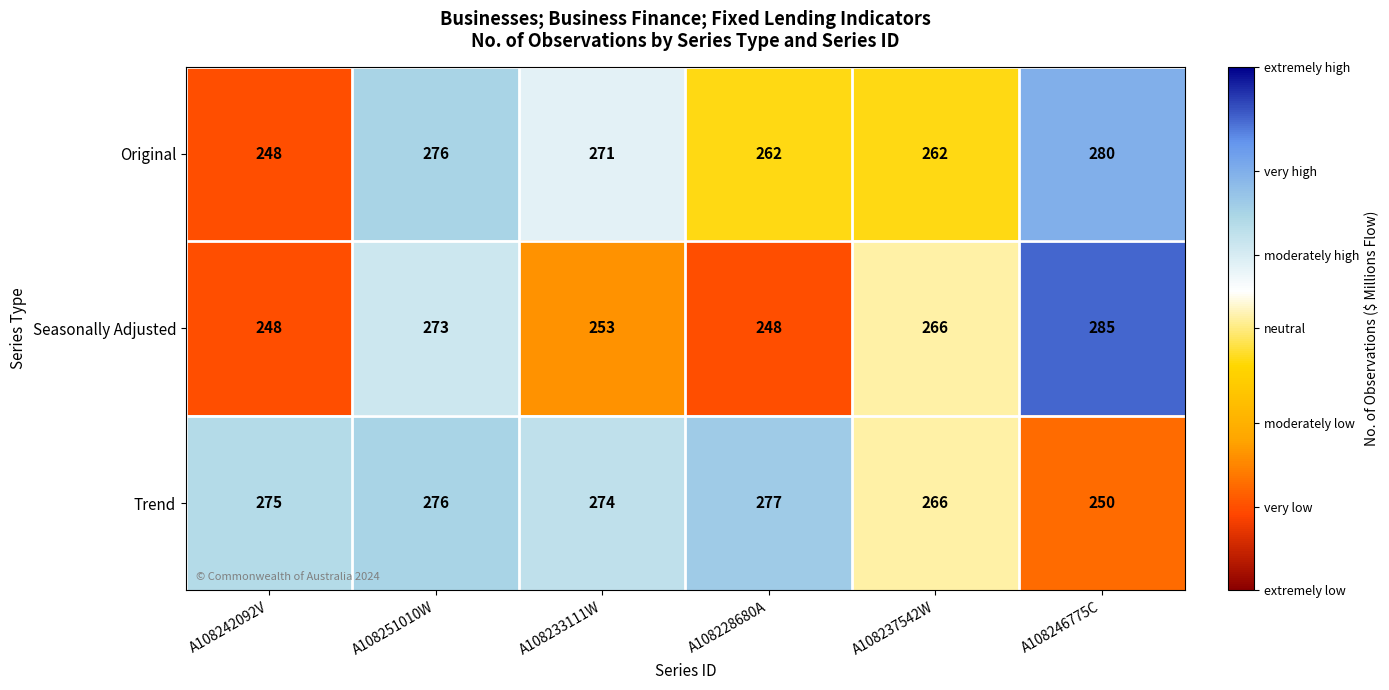

What is the difference between the highest and lowest values at A108242092V?

27